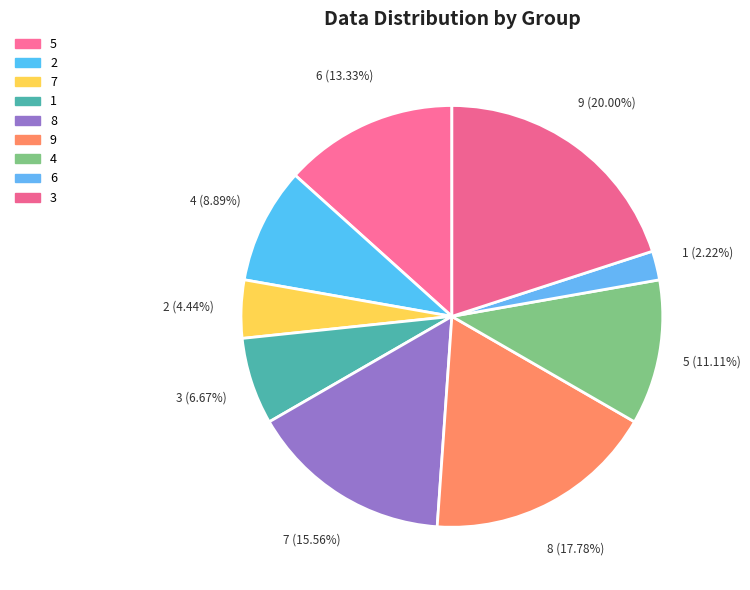

To the nearest percent, what is the combined percentage of 7 and 3?

24%